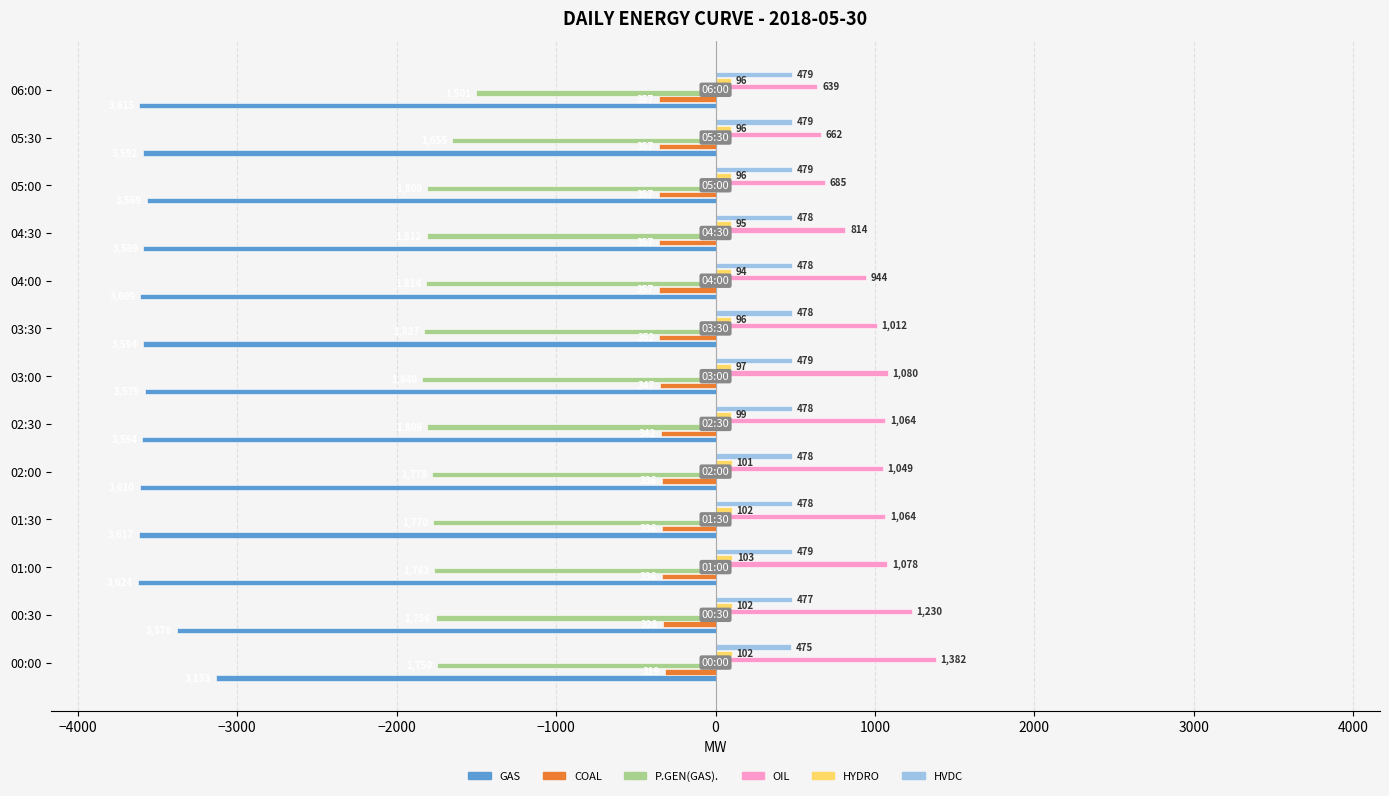

Between 03:00 and 05:00, which series saw the biggest shift?

OIL